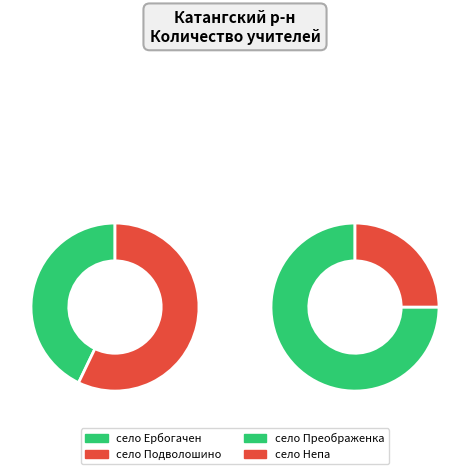

How many slices are in this pie chart?

4